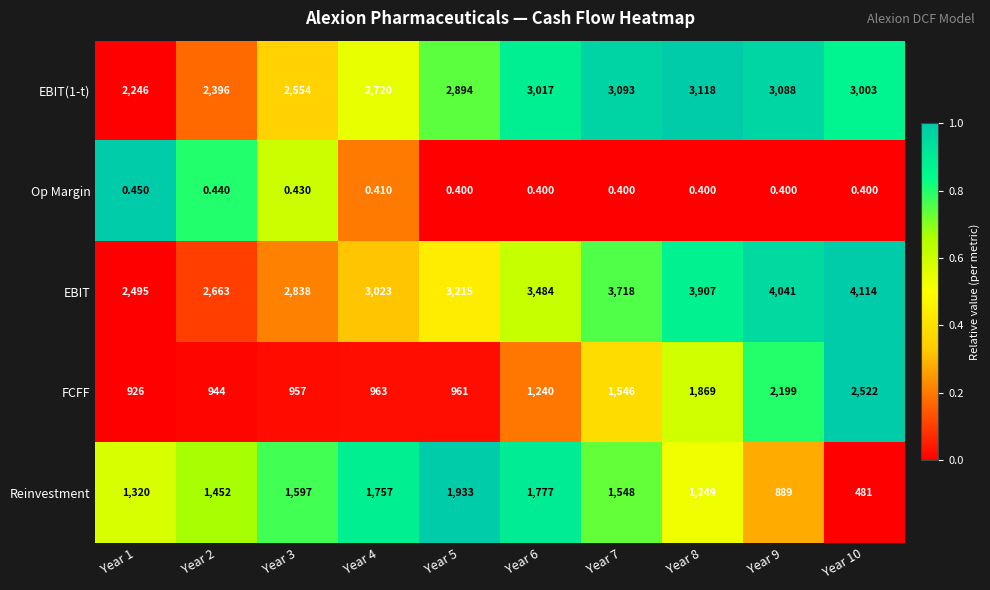

Between Year 5 and Year 10, which series saw the biggest shift?

FCFF